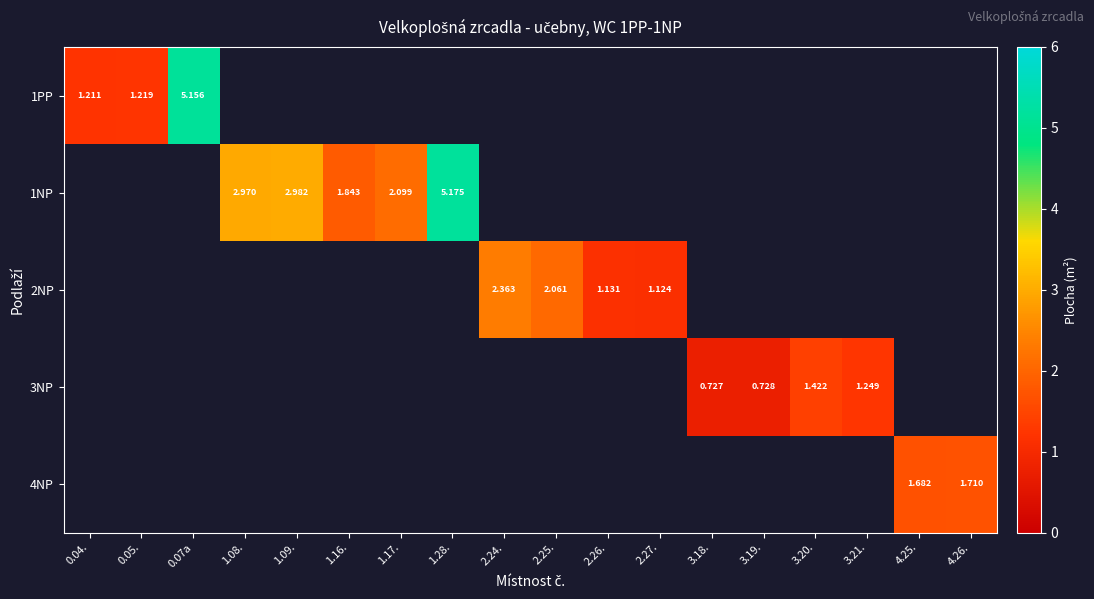

At how many categories does at least one series exceed 3?

2